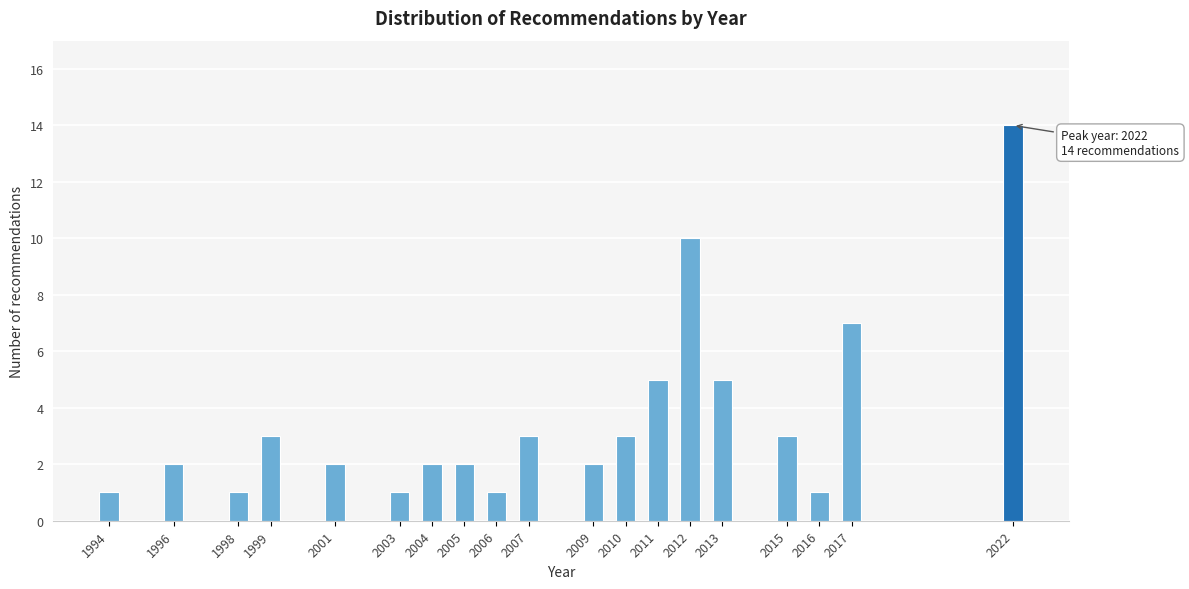

Reading right to left, extract all data points from this chart.

2022=14	2017=7	2016=1	2015=3	2013=5	2012=10	2011=5	2010=3	2009=2	2007=3	2006=1	2005=2	2004=2	2003=1	2001=2	1999=3	1998=1	1996=2	1994=1